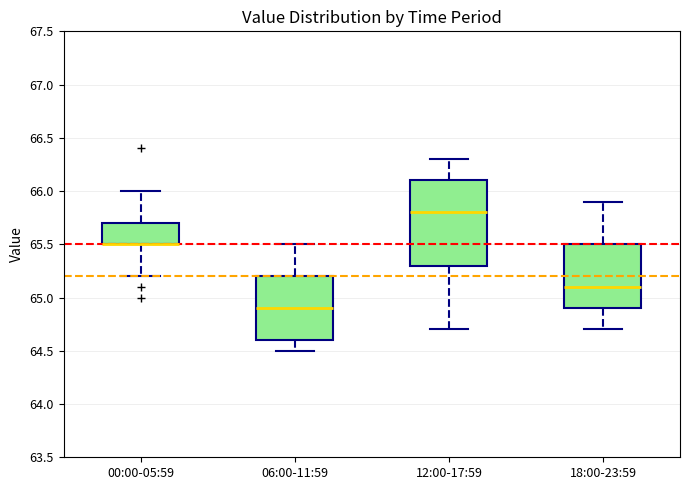

Comparing the boxes themselves (not the whiskers), which one is the tallest?

12:00-17:59